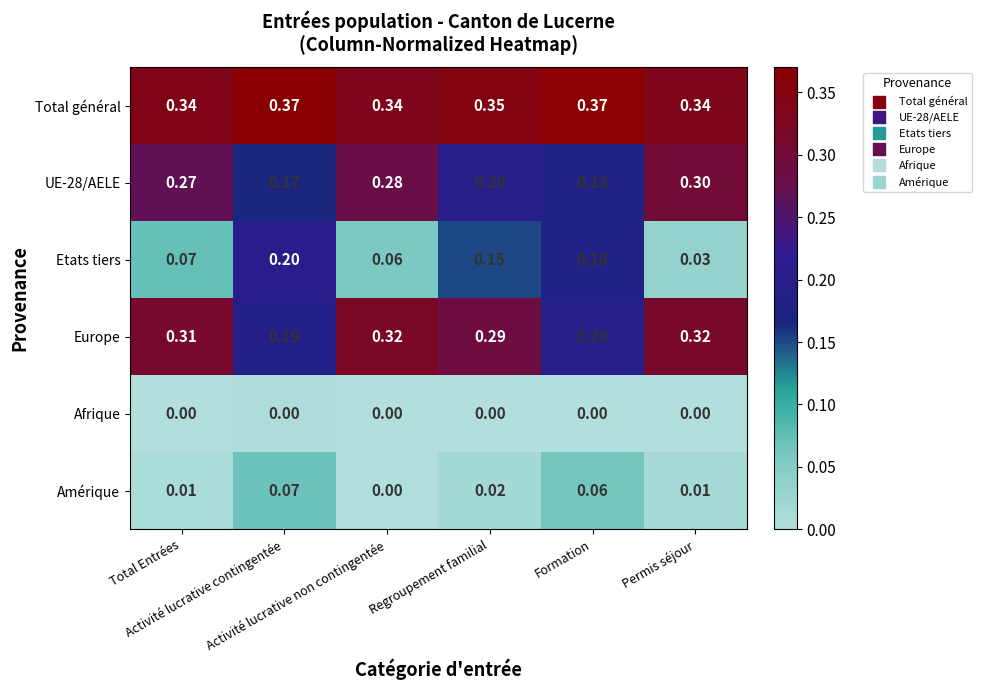

At how many categories does at least one series exceed 0?

6